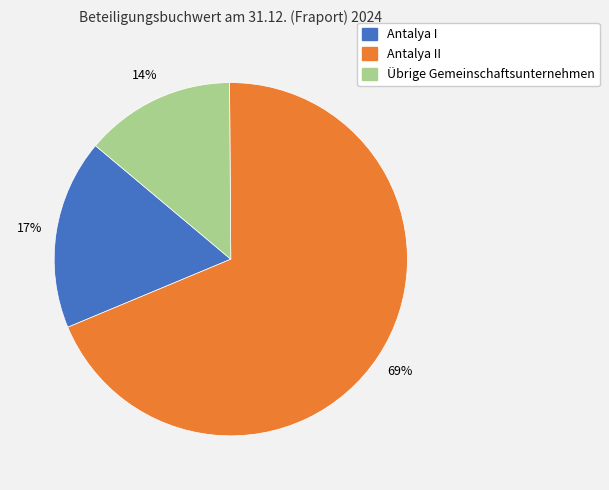

What is the largest slice in the pie chart?

Antalya II